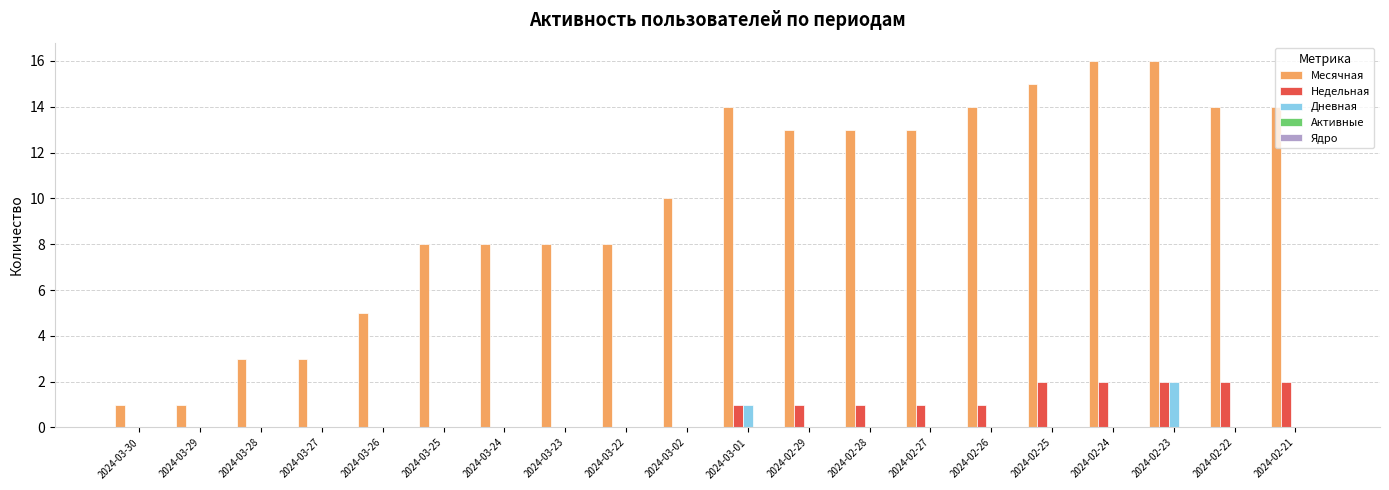

What is the sum of the Месячная values at 2024-03-26 and 2024-03-23?

13